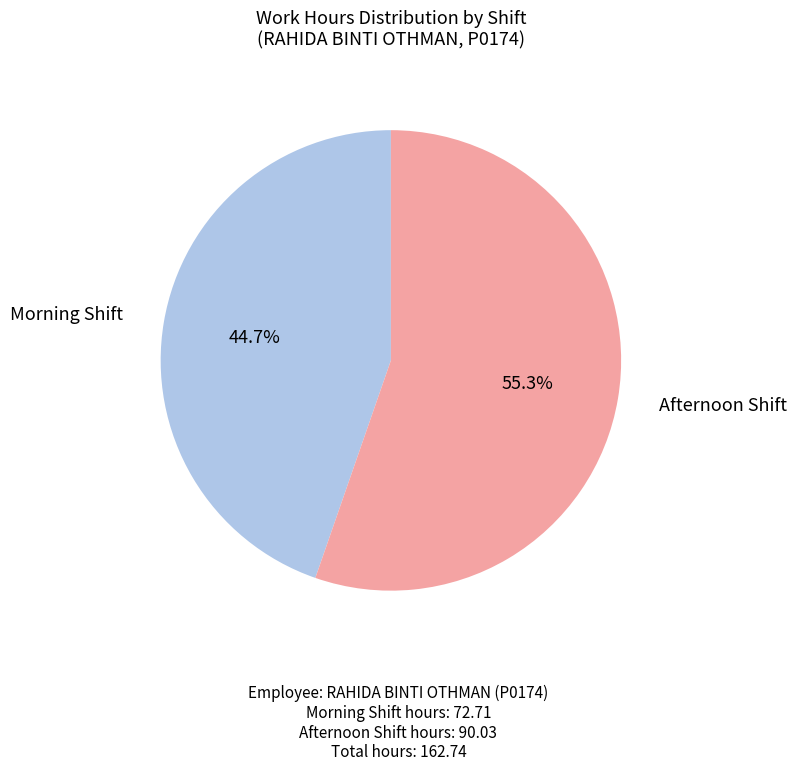

Which slice is the smallest?

Morning Shift